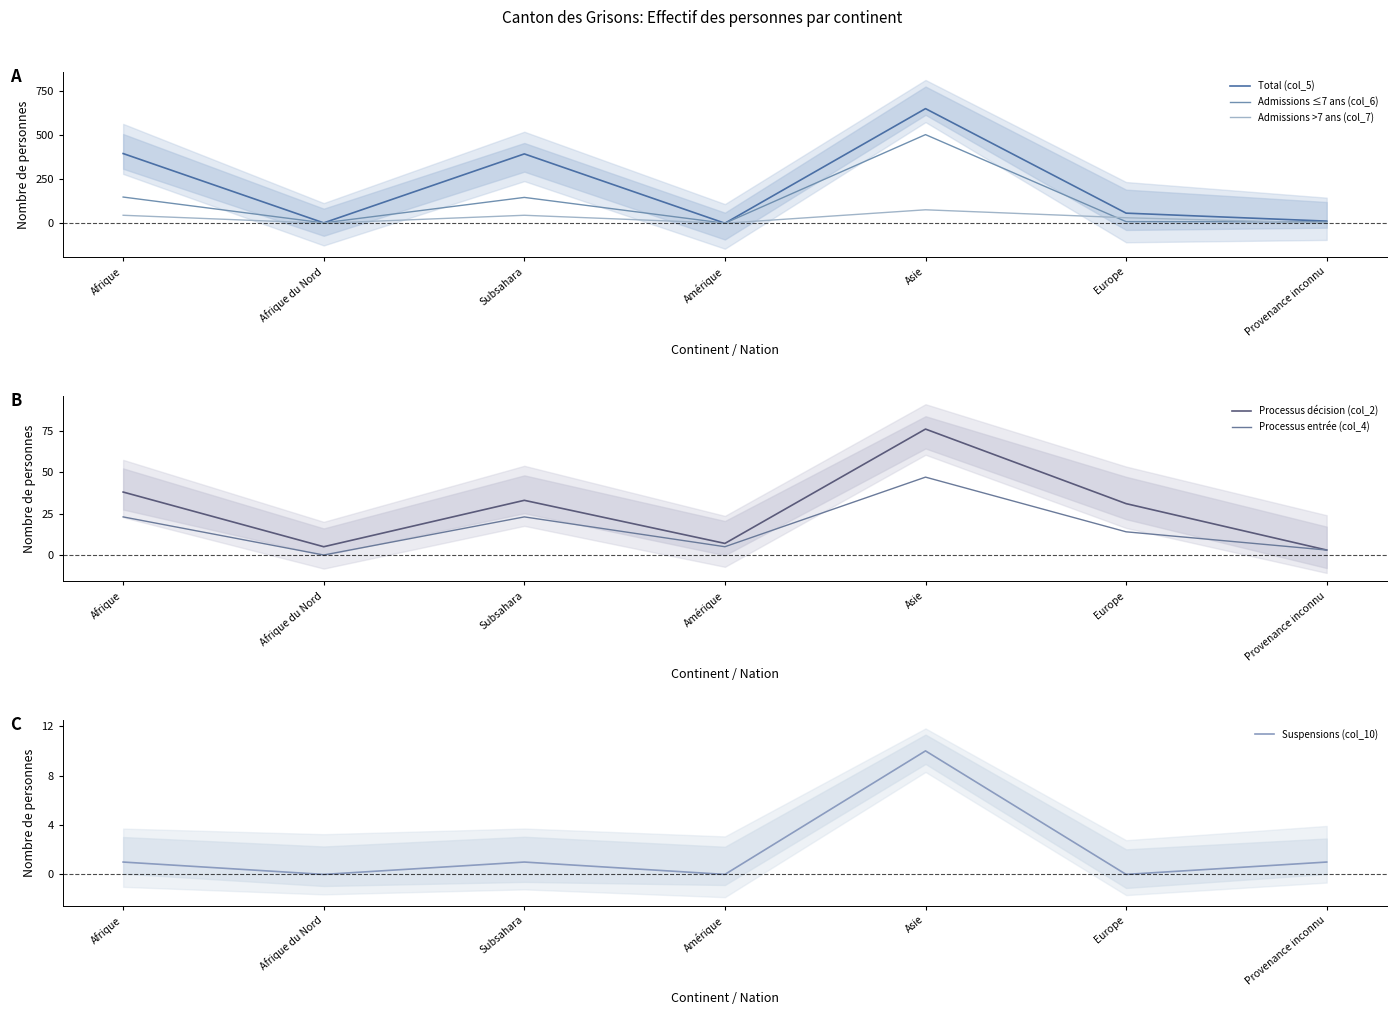

How many interior local valleys does the Admissions ≤7 ans (col_6) series have?

2